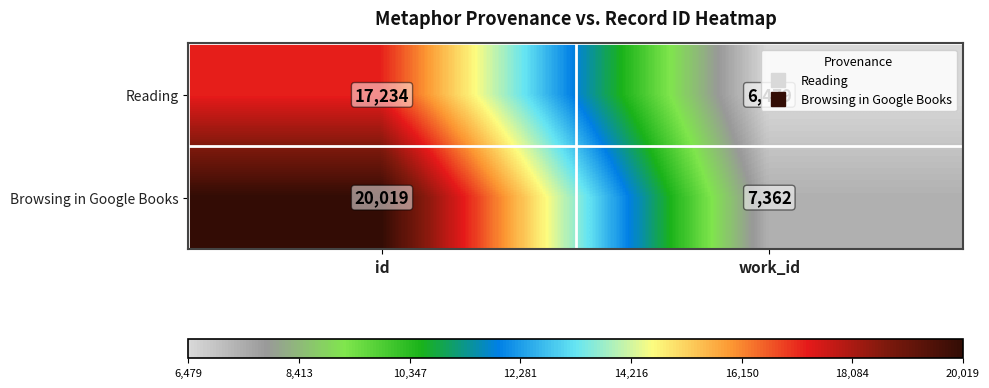

Which series has the widest spread of values?

Browsing in Google Books